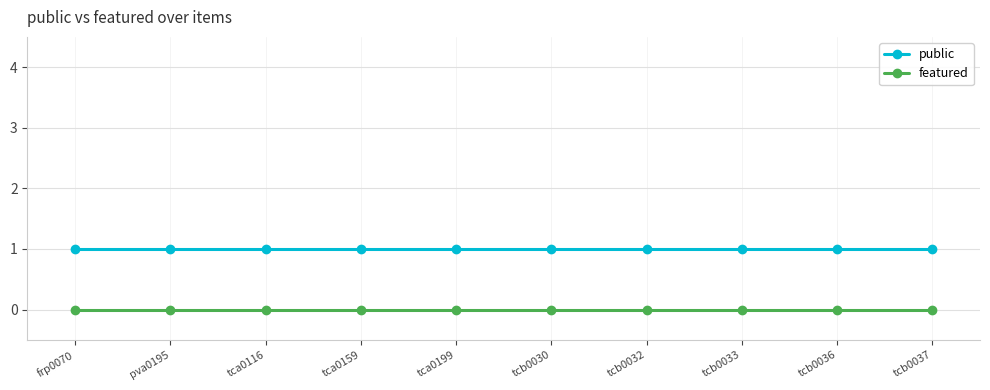

Is it true that featured equals 0 at tca0159?

True